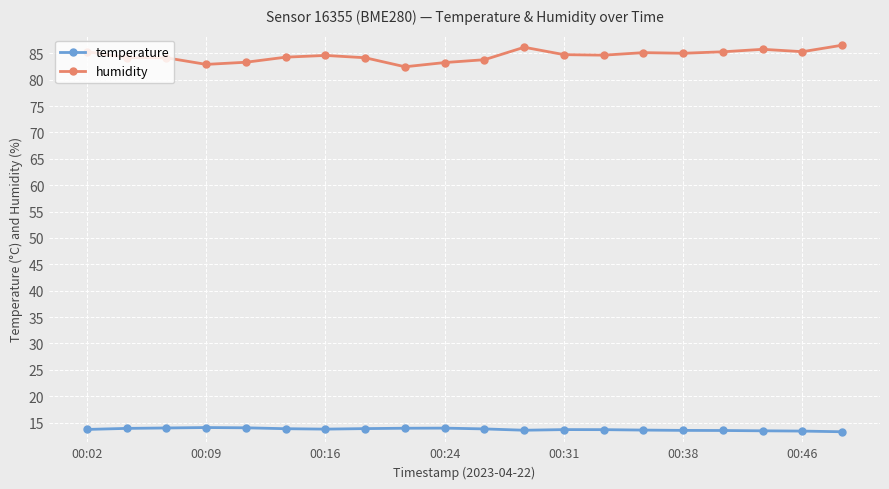

List the series in order of their peak value, highest first.

humidity, temperature